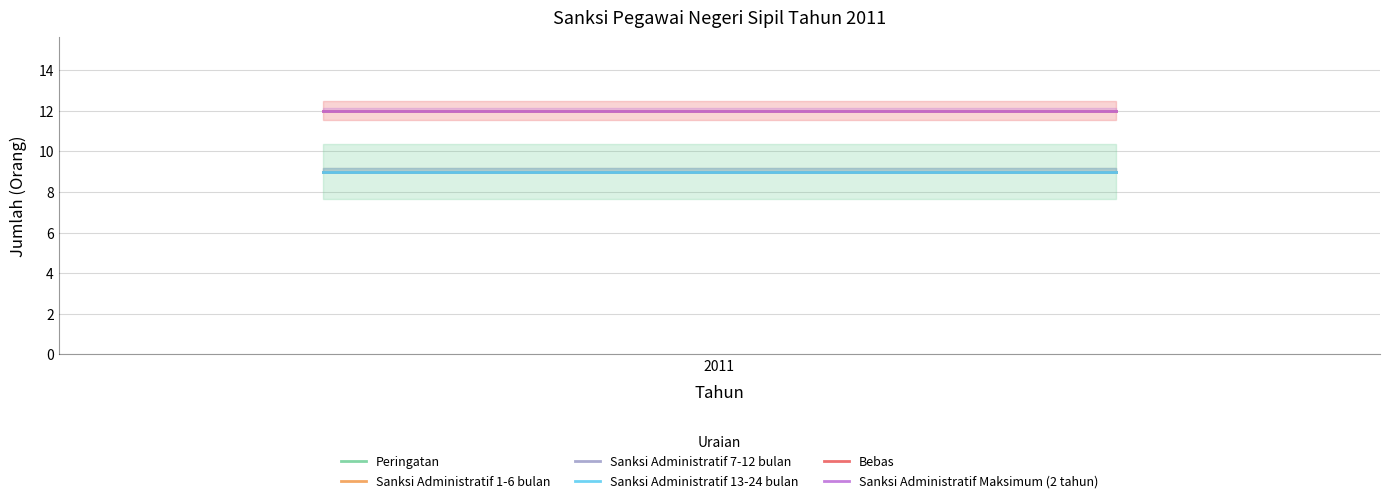

At which category is the sum across all series the highest?

2011